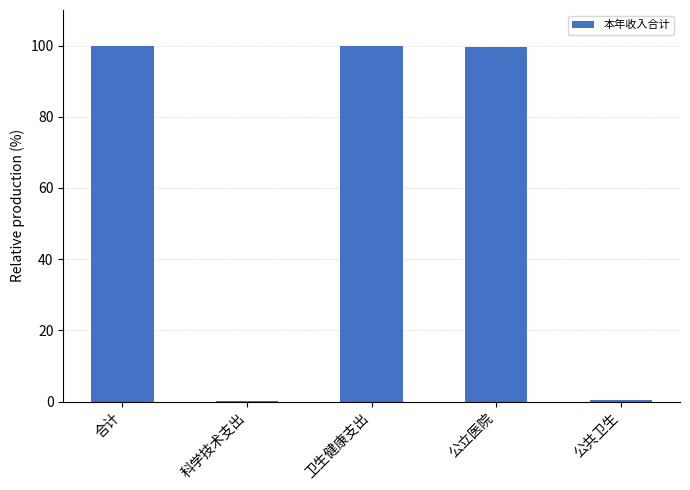

What is the sum of the values at 公立医院 and 卫生健康支出?

199.5